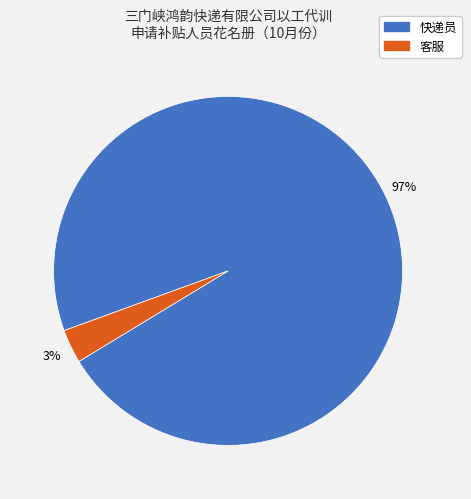

Which slice is the smallest?

客服